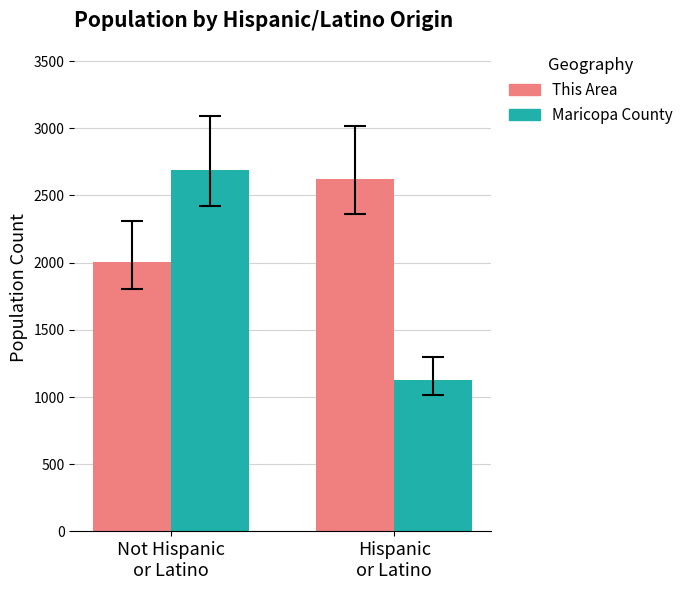

What is the minimum value shown in the chart?

1128.7